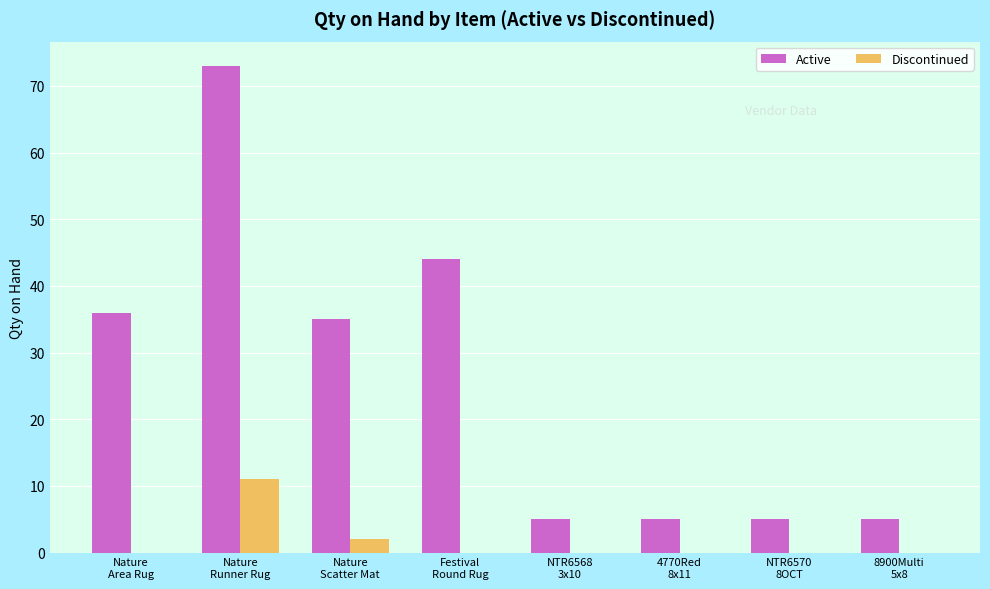

True or false: Active has a value of 35 at Nature
Scatter Mat.

True